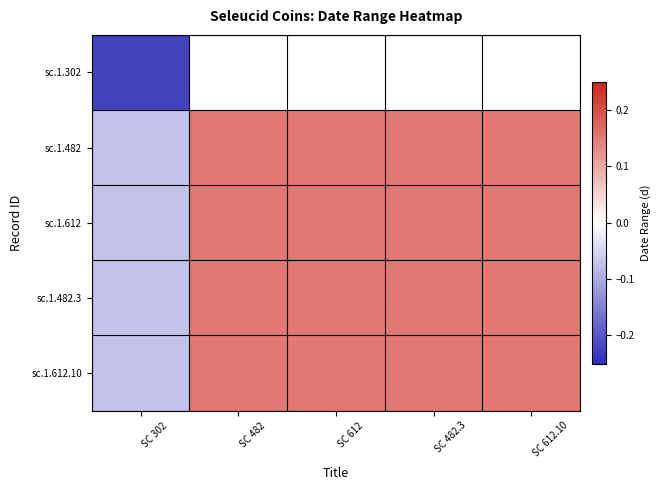

Which series has the largest total across all categories?

sc.1.482